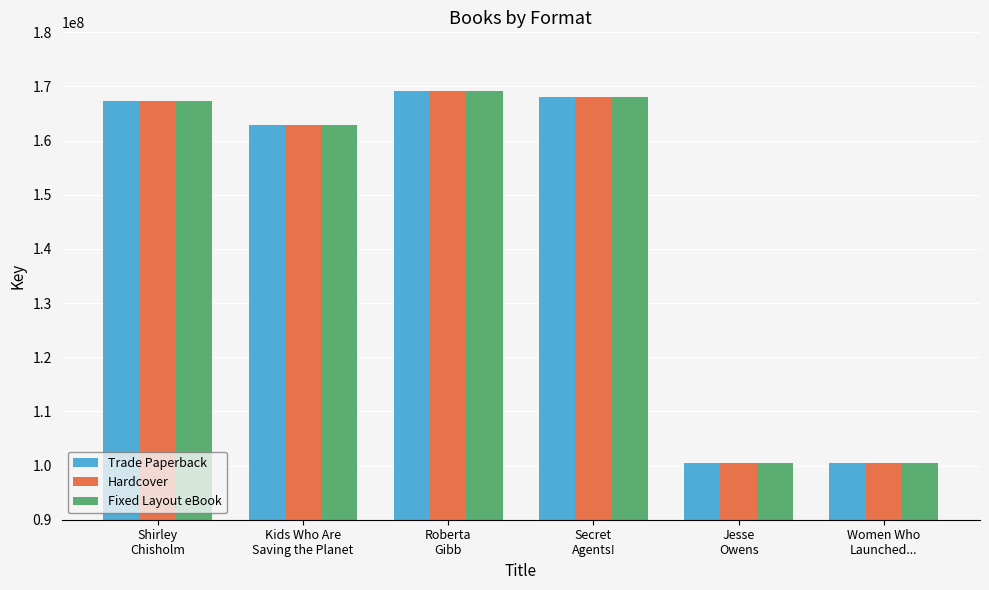

What is the difference between the second highest and minimum values in the Fixed Layout eBook series?

67577189